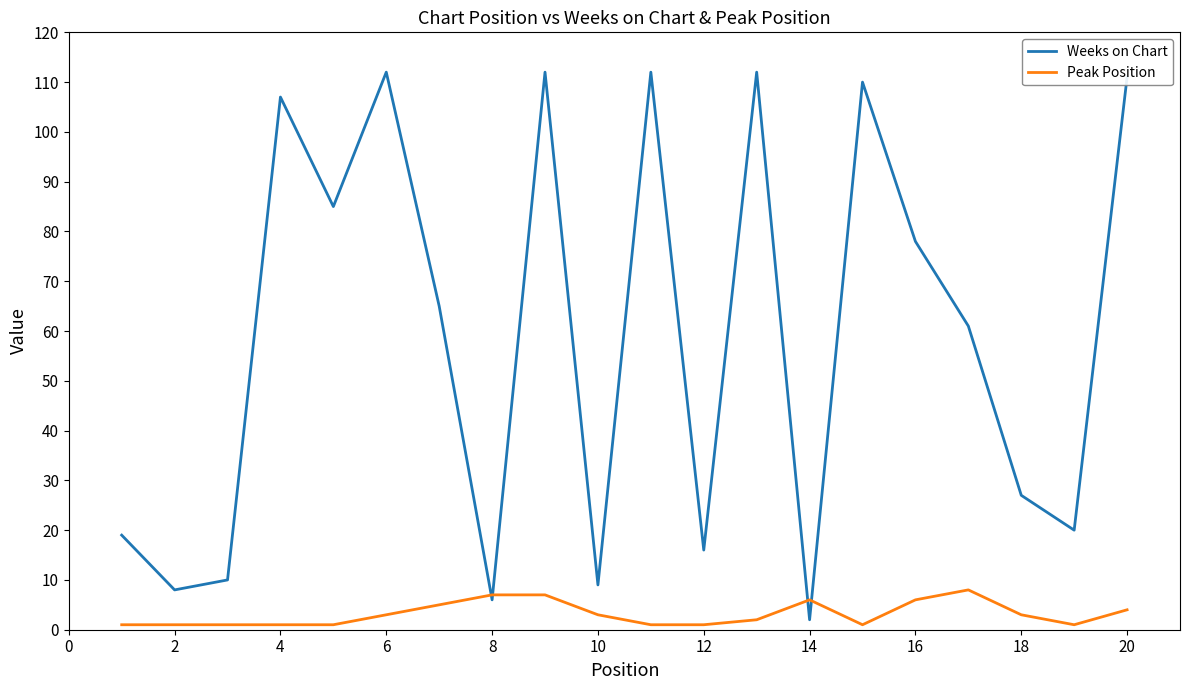

Which series has the largest total across all categories?

Weeks on Chart